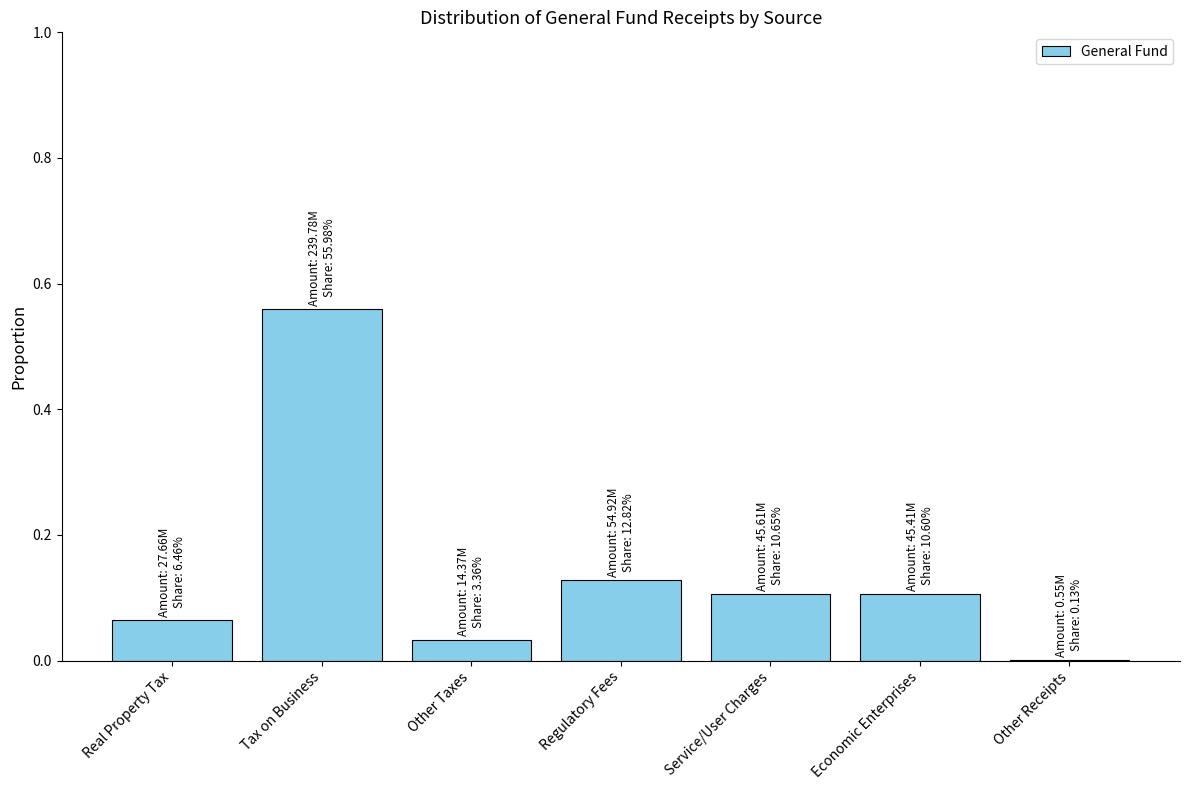

Between Economic Enterprises and Other Taxes, which is larger?

Economic Enterprises